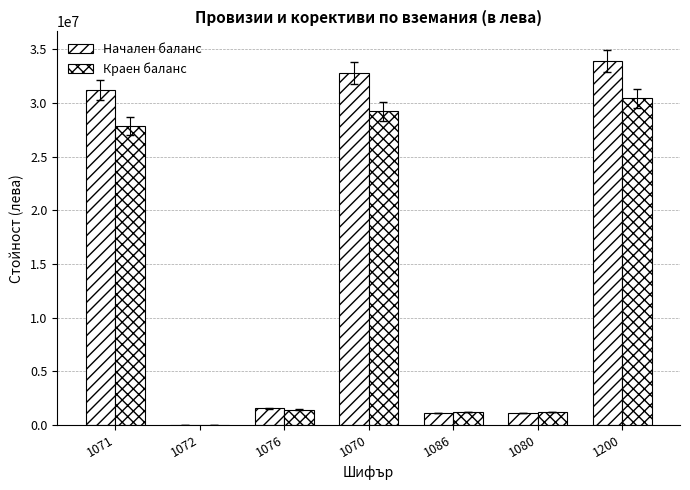

Rank the series at 1200 from lowest to highest value.

Краен баланс, Начален баланс